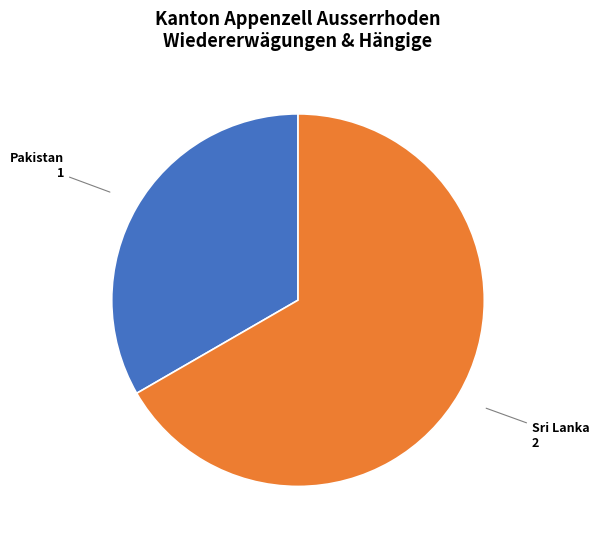

Does any single category account for the majority?

Yes